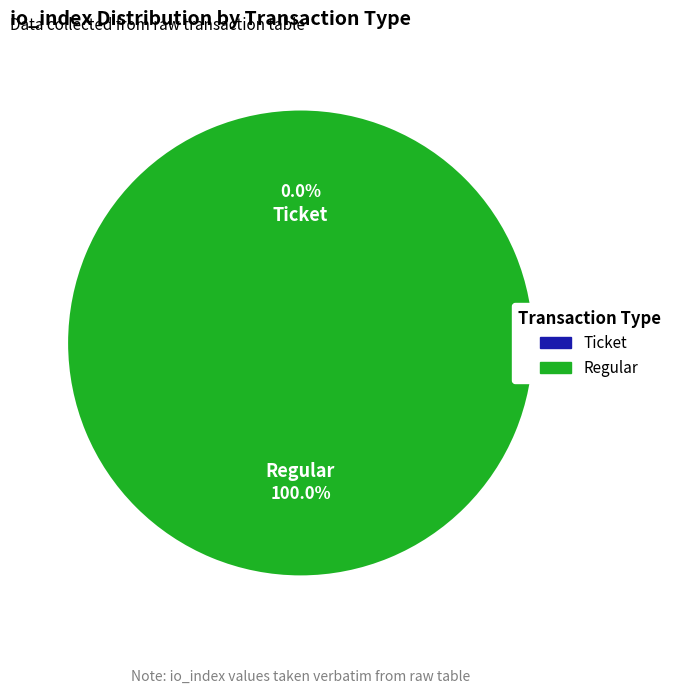

How many slices are in this pie chart?

2